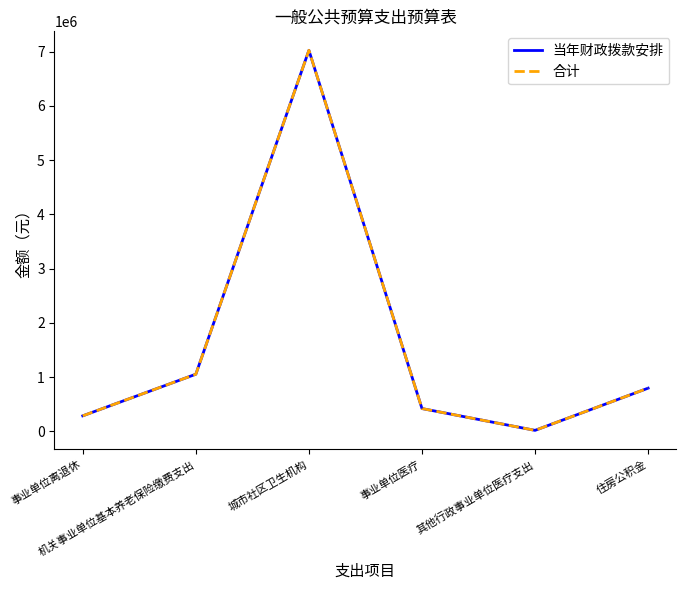

At which category is the sum across all series the highest?

城市社区卫生机构